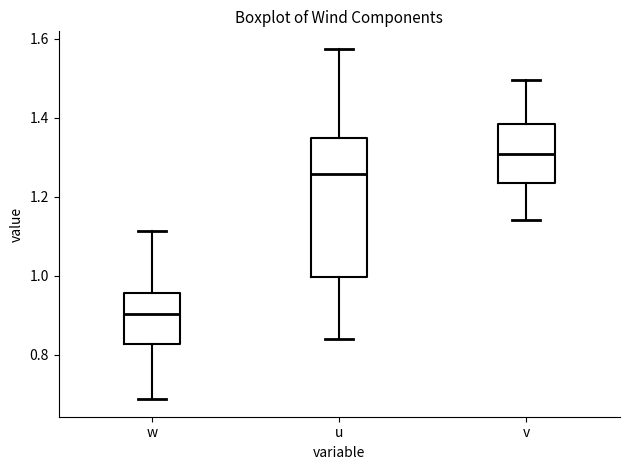

Which box has the highest median line?

v